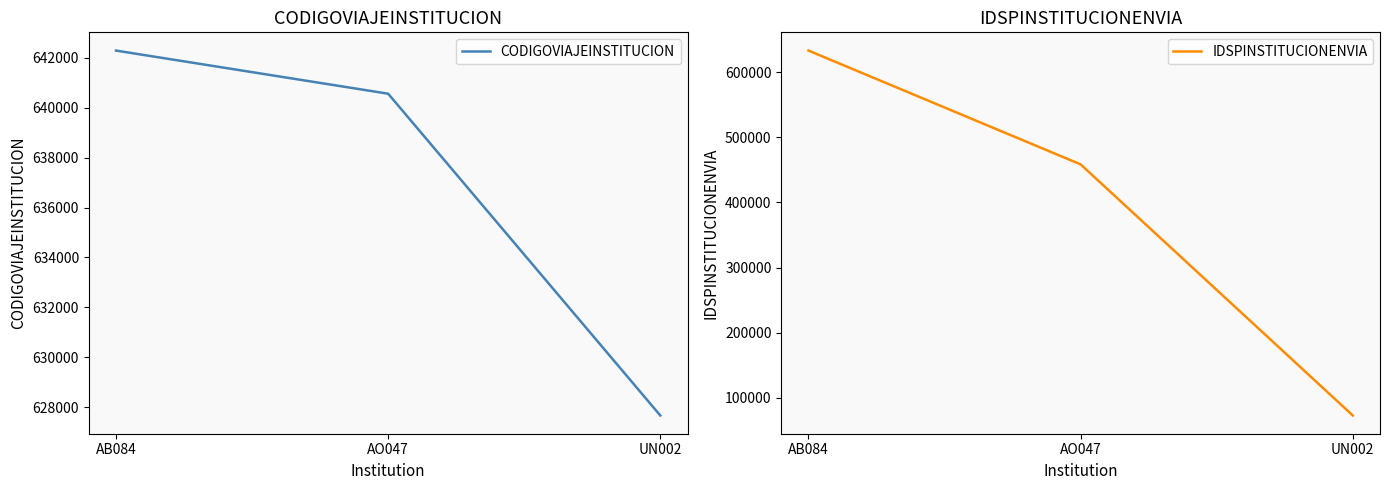

What is the label of the 1st point from the right?

UN002